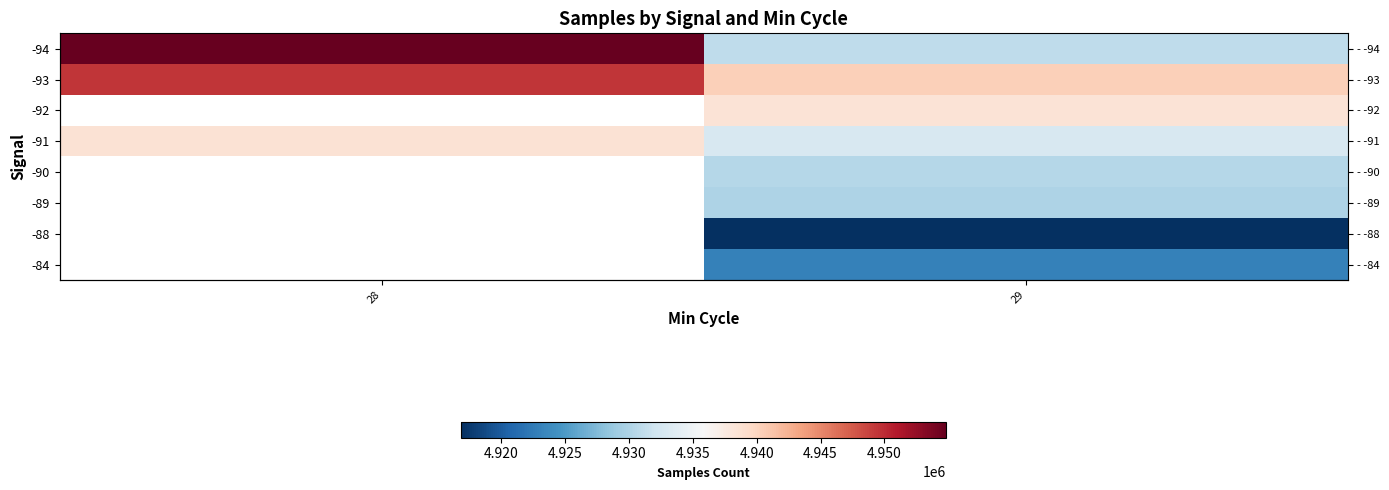

At which category is the sum across all series the highest?

29